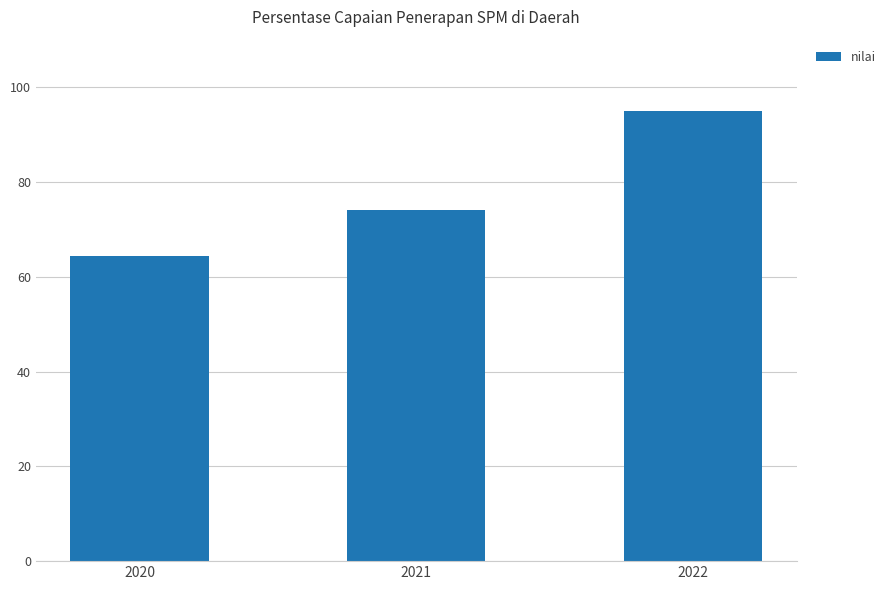

What is the approximate value at 2021?

74.0